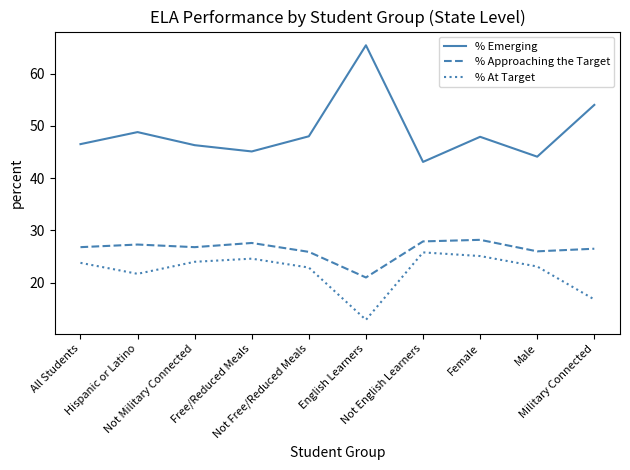

How many lines are shown in the chart?

3